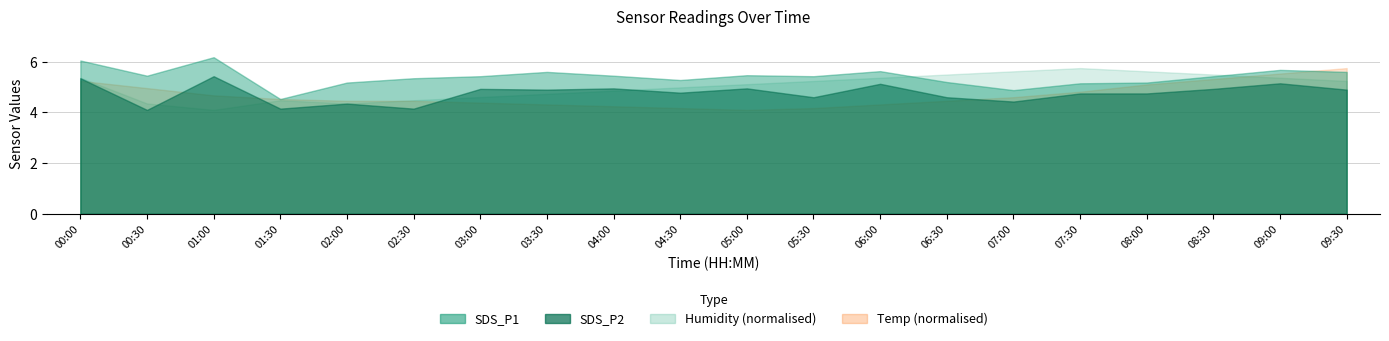

In SDS_P1, how many points are lower than both neighbors (excluding endpoints)?

5